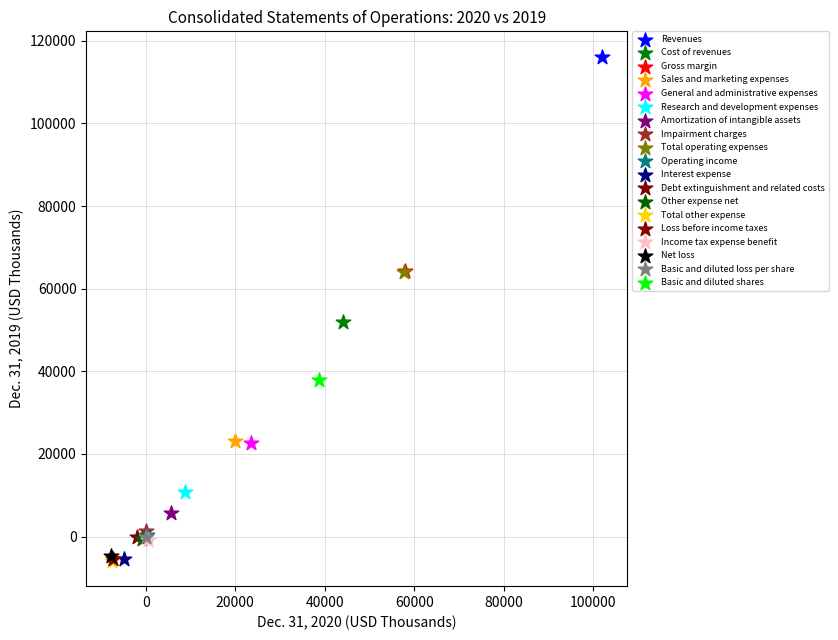

What are all the series names shown in the legend?

Revenues, Cost of revenues, Gross margin, Sales and marketing expenses, General and administrative expenses, Research and development expenses, Amortization of intangible assets, Impairment charges, Total operating expenses, Operating income, Interest expense, Debt extinguishment and related costs, Other expense net, Total other expense, Loss before income taxes, Income tax expense benefit, Net loss, Basic and diluted loss per share, Basic and diluted shares